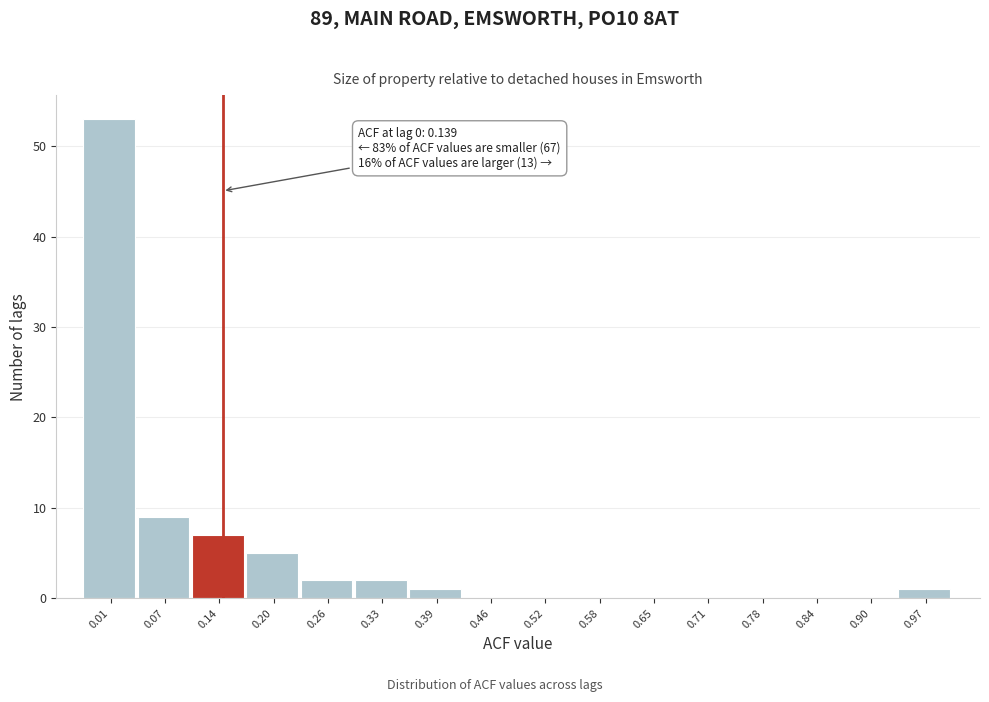

Which range on the x-axis has the tallest bar?

-0.02 to 0.04